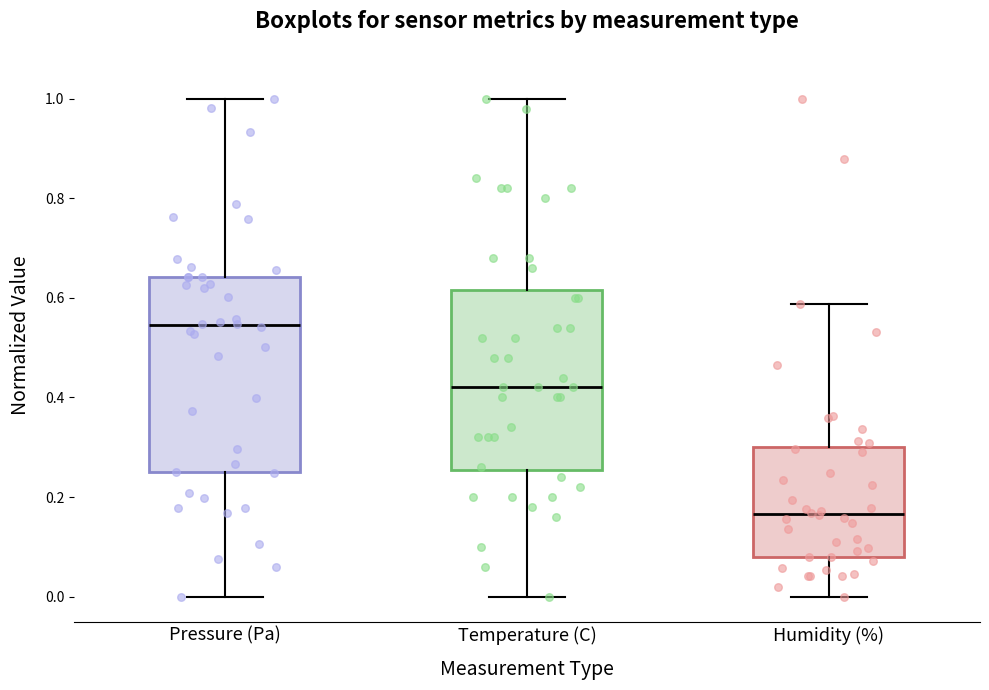

Which box is the tallest, from its lower edge to its upper edge?

Pressure (Pa)